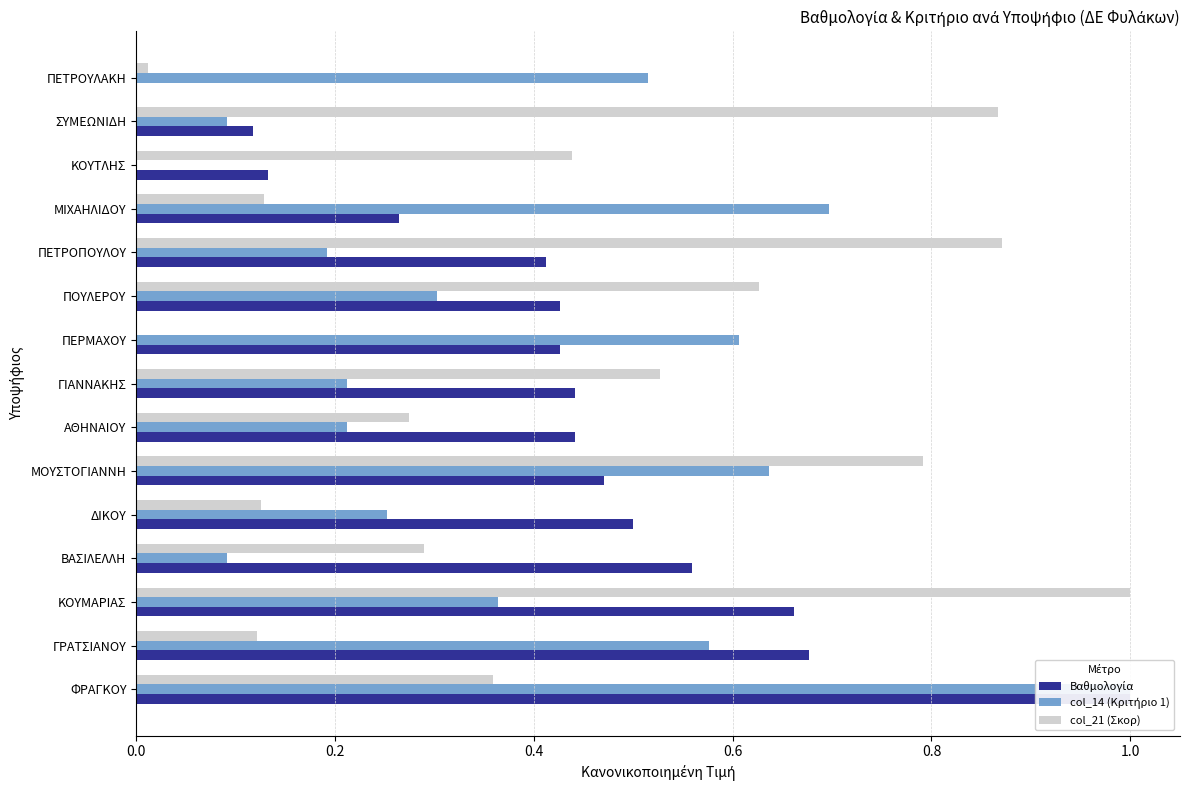

How many groups of bars are there?

15